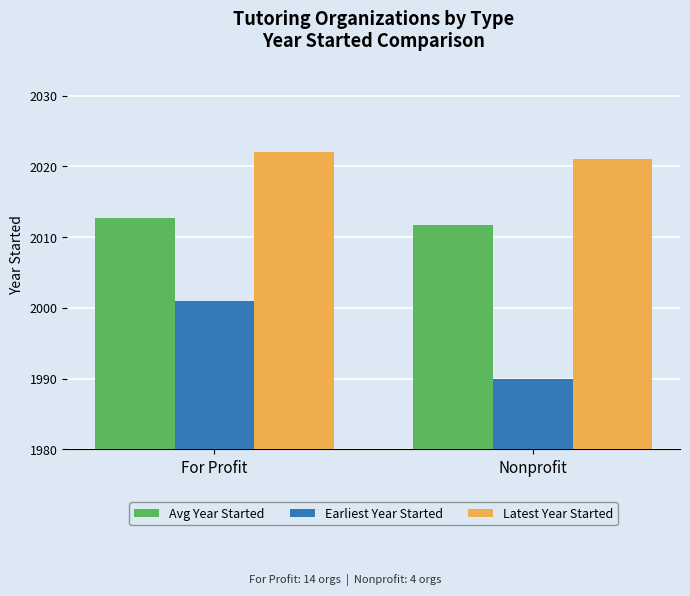

What is the sum of the Earliest Year Started values at For Profit and Nonprofit?

3991.0